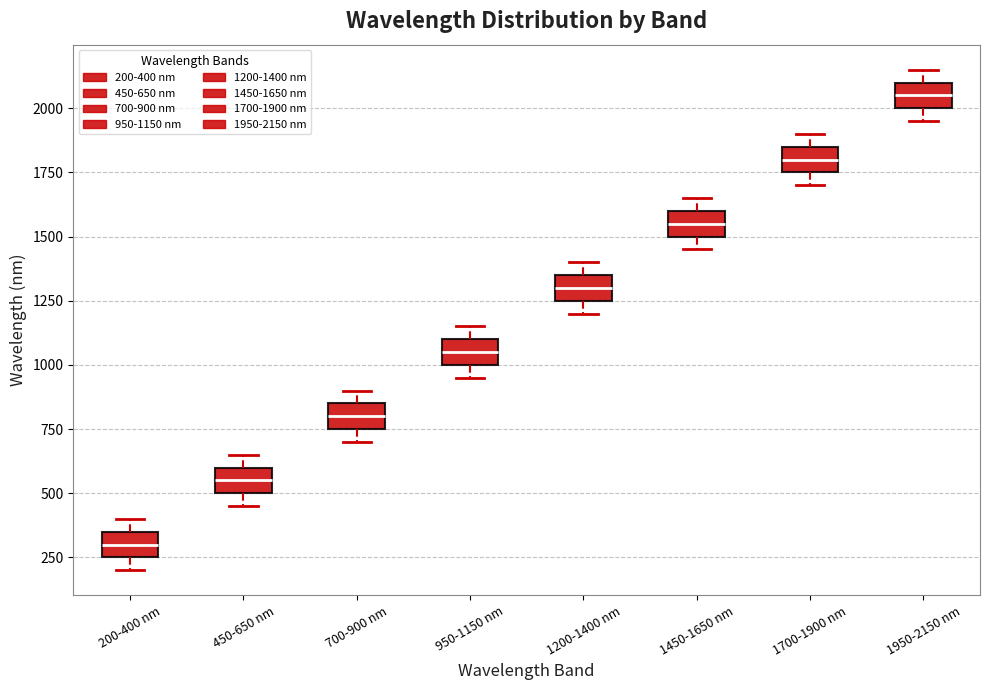

Where is the upper edge of the box for 1700-1900 nm on the y-axis? The values are not printed on the chart, so give them approximately, as read against the axis.

1850